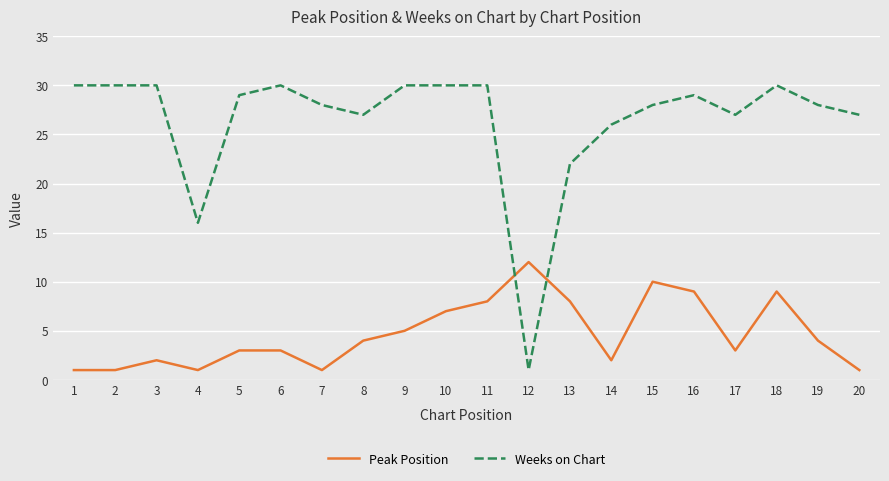

Which series has the largest total across all categories?

Weeks on Chart